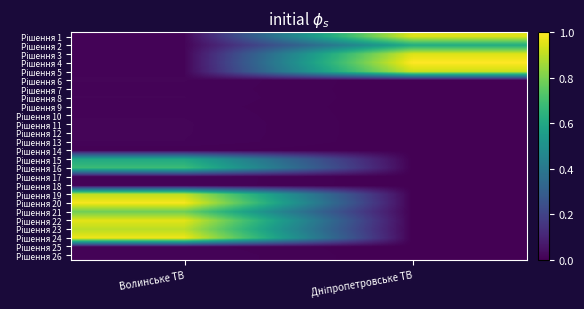

Which category has the lowest value across all series?

Дніпропетровське ТВ